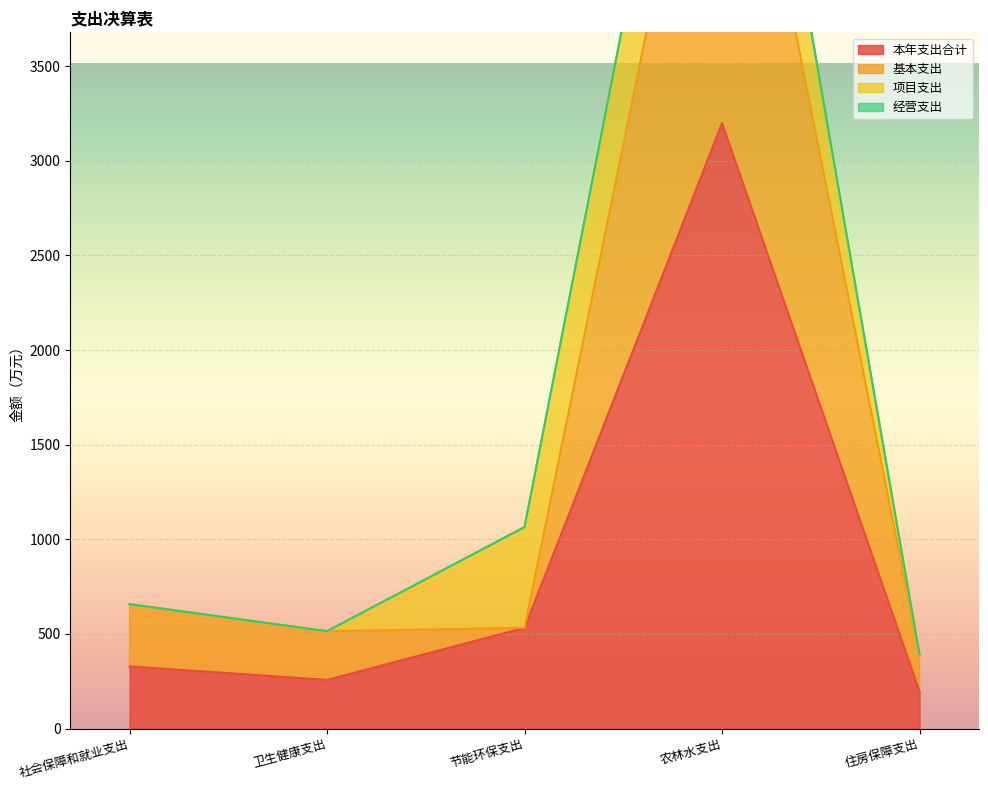

At which label does 基本支出 first exceed 532?

社会保障和就业支出